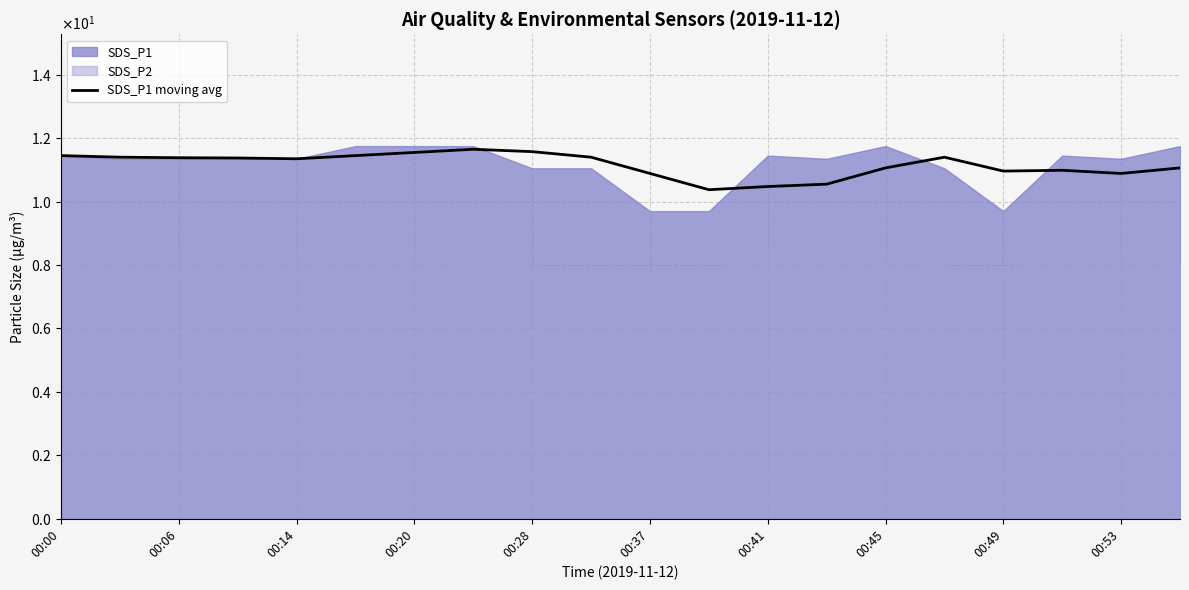

The chart shows a value of 11.6 at 00:20. True or false?

True